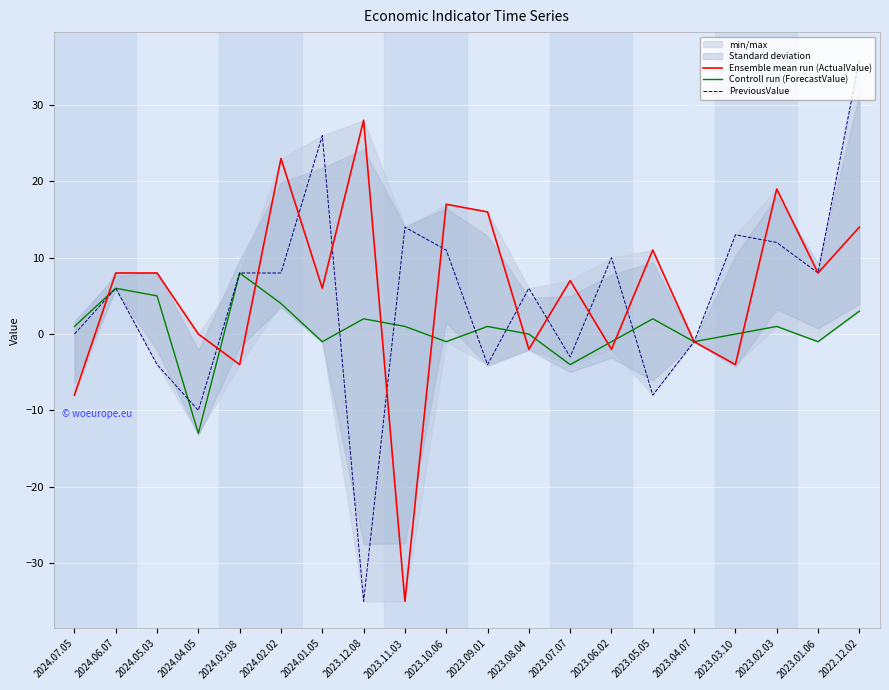

What are all the series names shown in the legend?

Ensemble mean run (ActualValue), Controll run (ForecastValue), PreviousValue